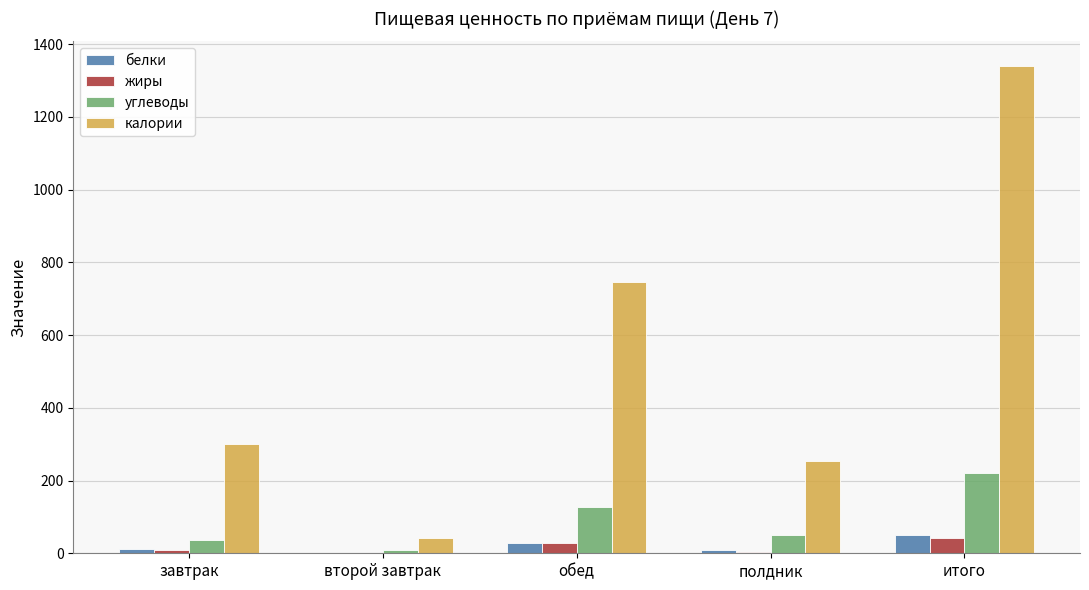

What is the highest value of the белки series?

51.4